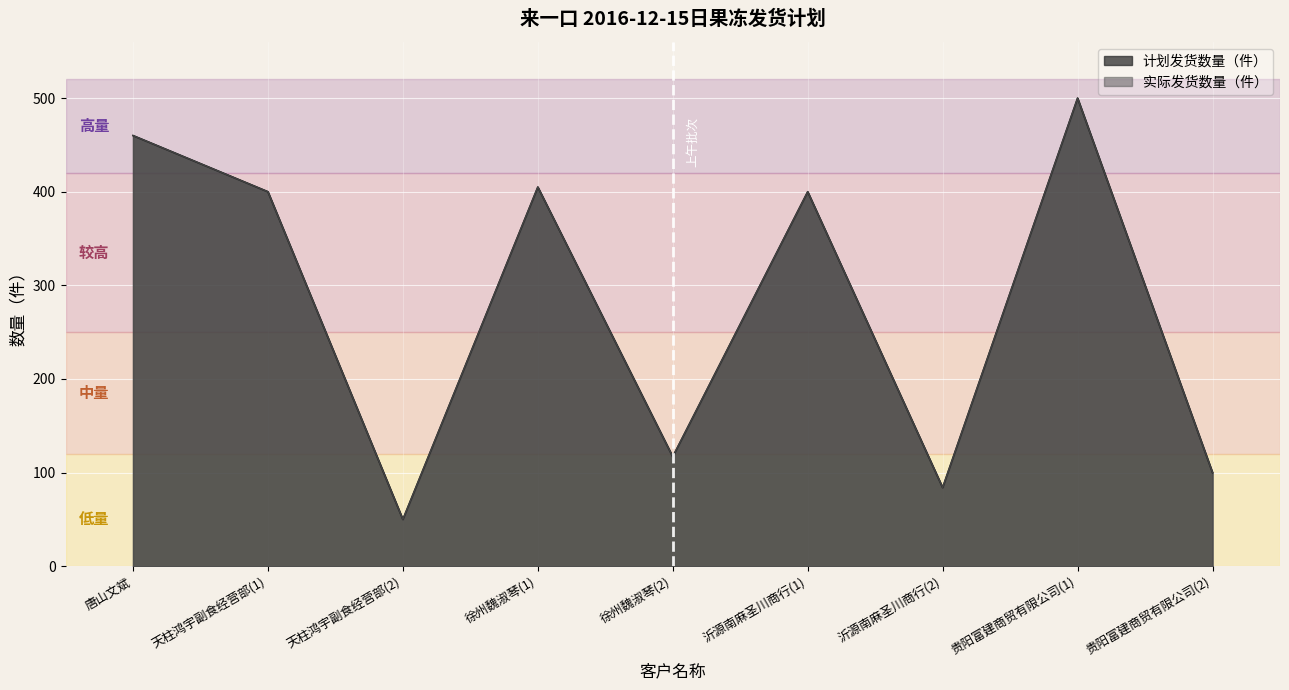

Reading right to left, transcribe all the data shown in this chart.

计划发货数量（件）: 100	500	84	400	117	405	50	400	460
实际发货数量（件）: 100	500	84	400	117	405	50	400	460